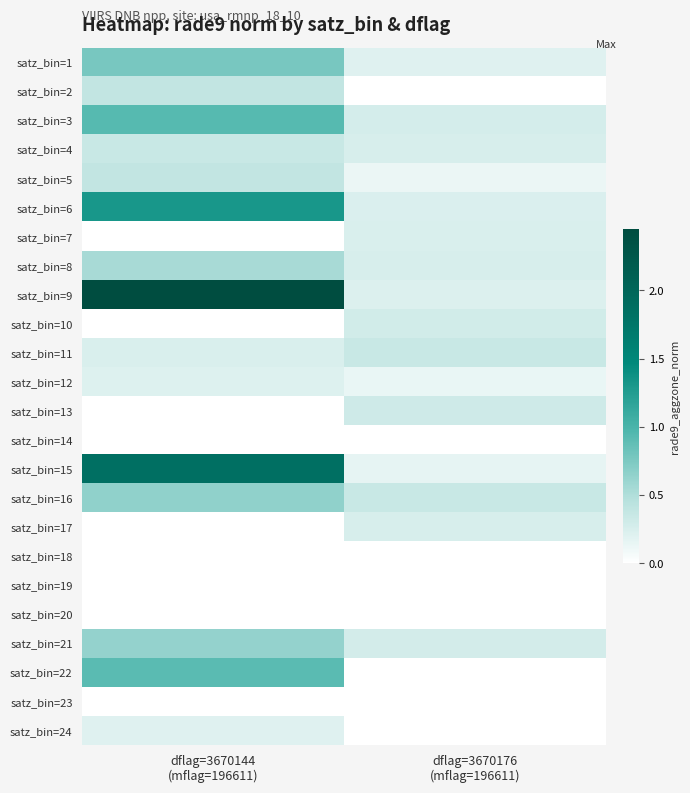

What is the total value across all series at dflag=3670176
(mflag=196611)?

4.0